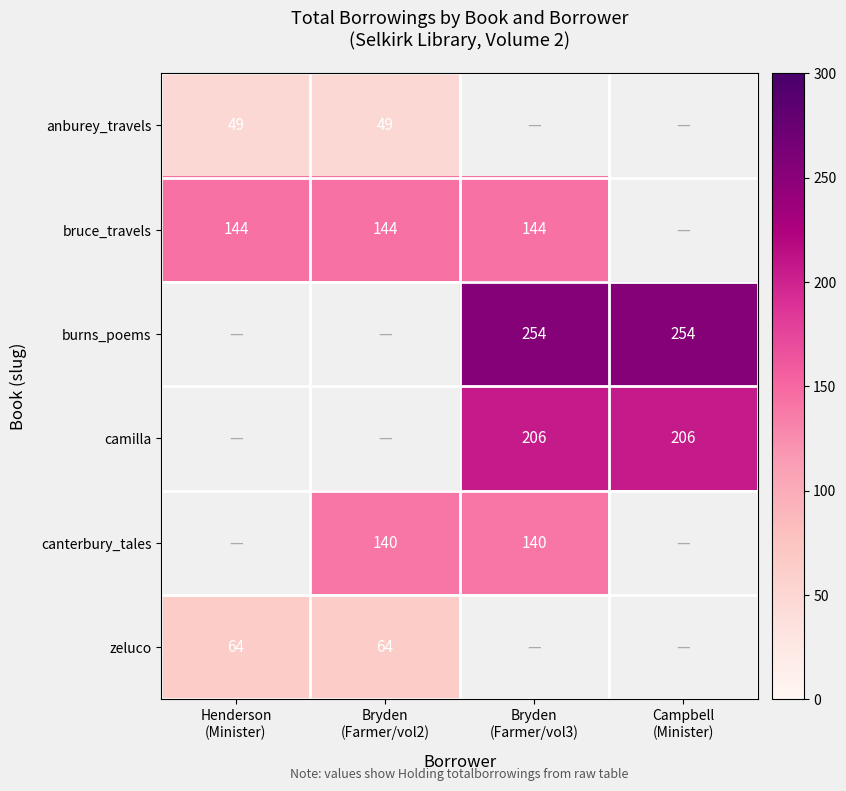

What is the smallest value displayed?

49.0